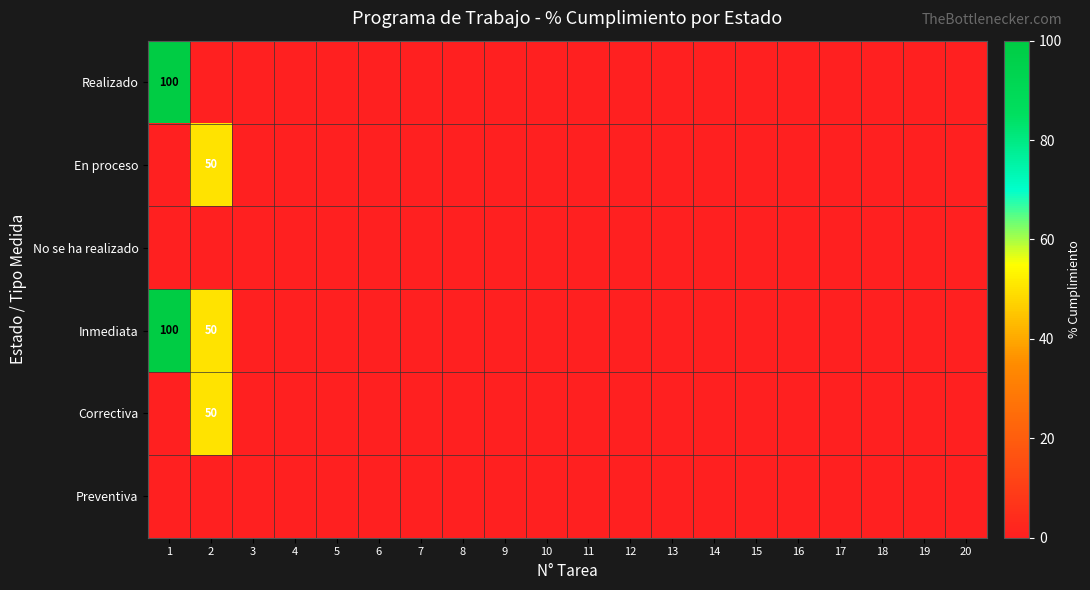

Which label corresponds to the largest value in the chart?

1